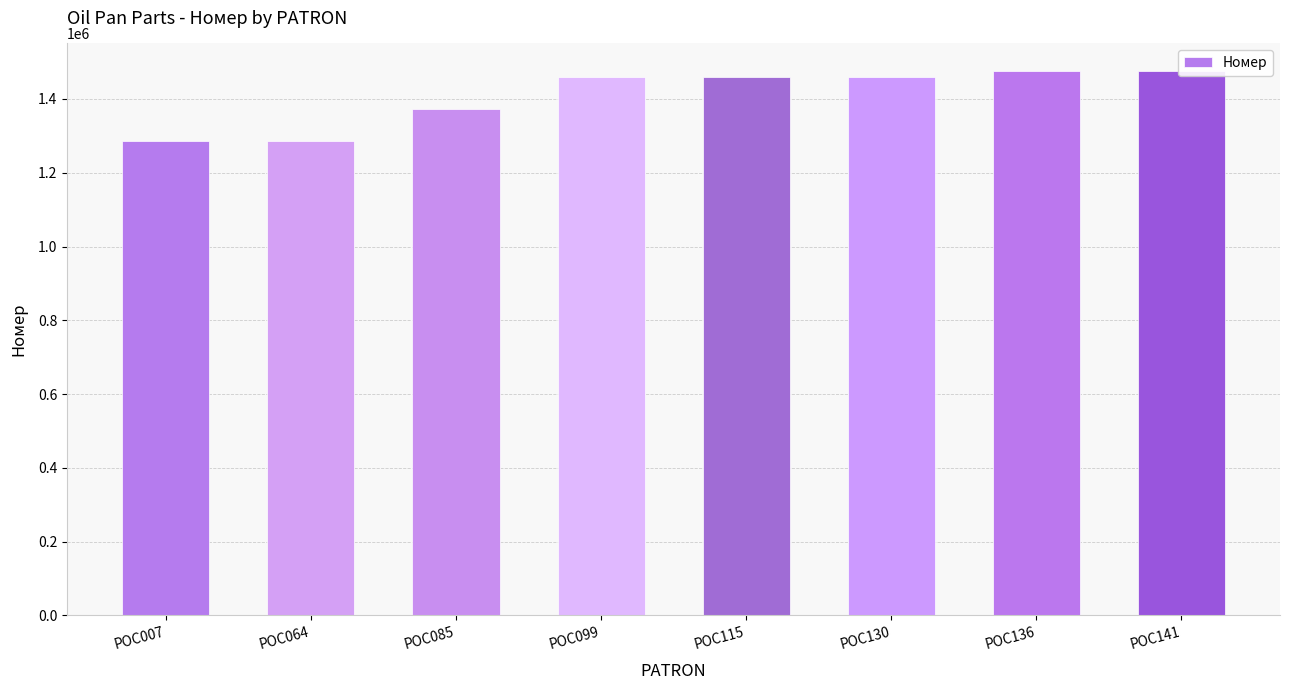

What is the ratio of the value at POC007 to the value at POC130?

0.9